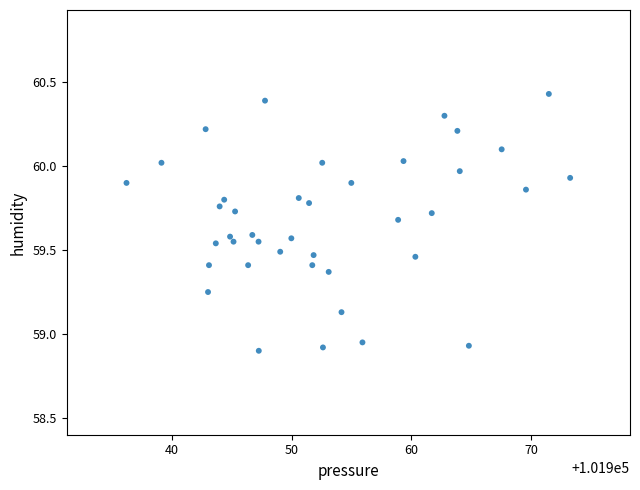

How many points are shown in the scatter plot?

40